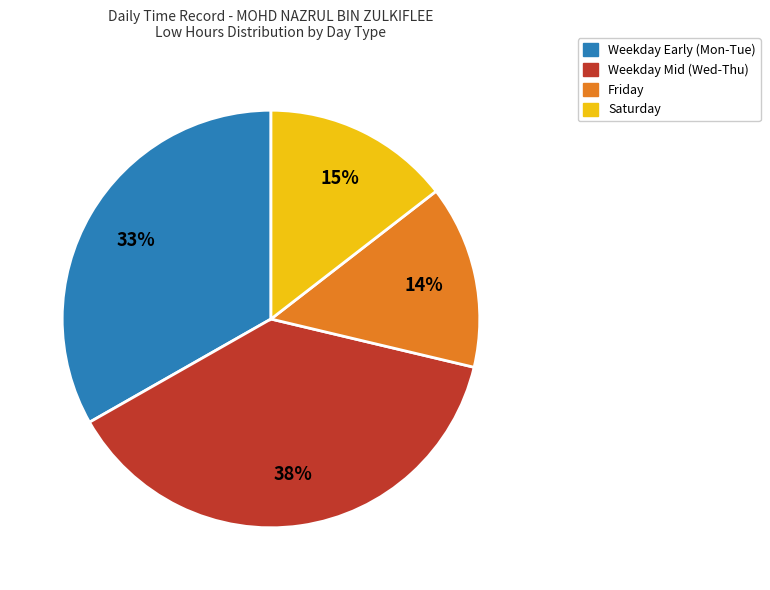

How many segments does this pie chart have?

4